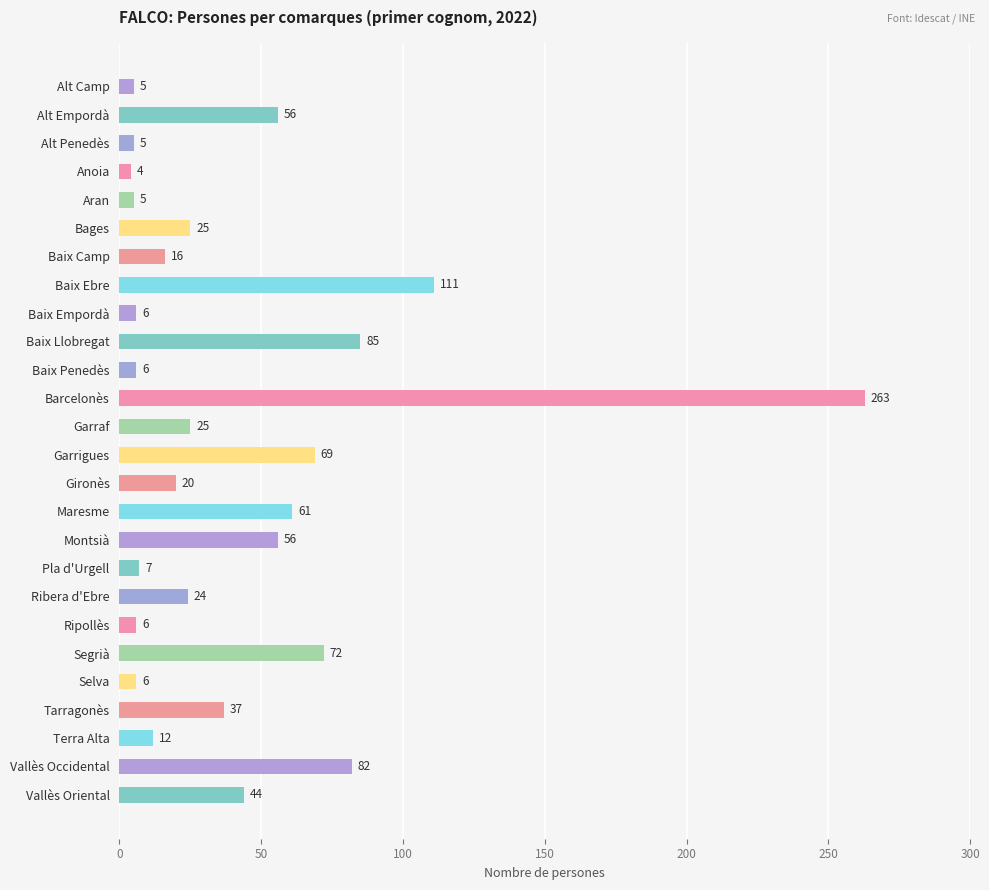

Reading top to bottom, what are all the values shown in this chart?

Alt Camp=5	Alt Empordà=56	Alt Penedès=5	Anoia=4	Aran=5	Bages=25	Baix Camp=16	Baix Ebre=111	Baix Empordà=6	Baix Llobregat=85	Baix Penedès=6	Barcelonès=263	Garraf=25	Garrigues=69	Gironès=20	Maresme=61	Montsià=56	Pla d'Urgell=7	Ribera d'Ebre=24	Ripollès=6	Segrià=72	Selva=6	Tarragonès=37	Terra Alta=12	Vallès Occidental=82	Vallès Oriental=44